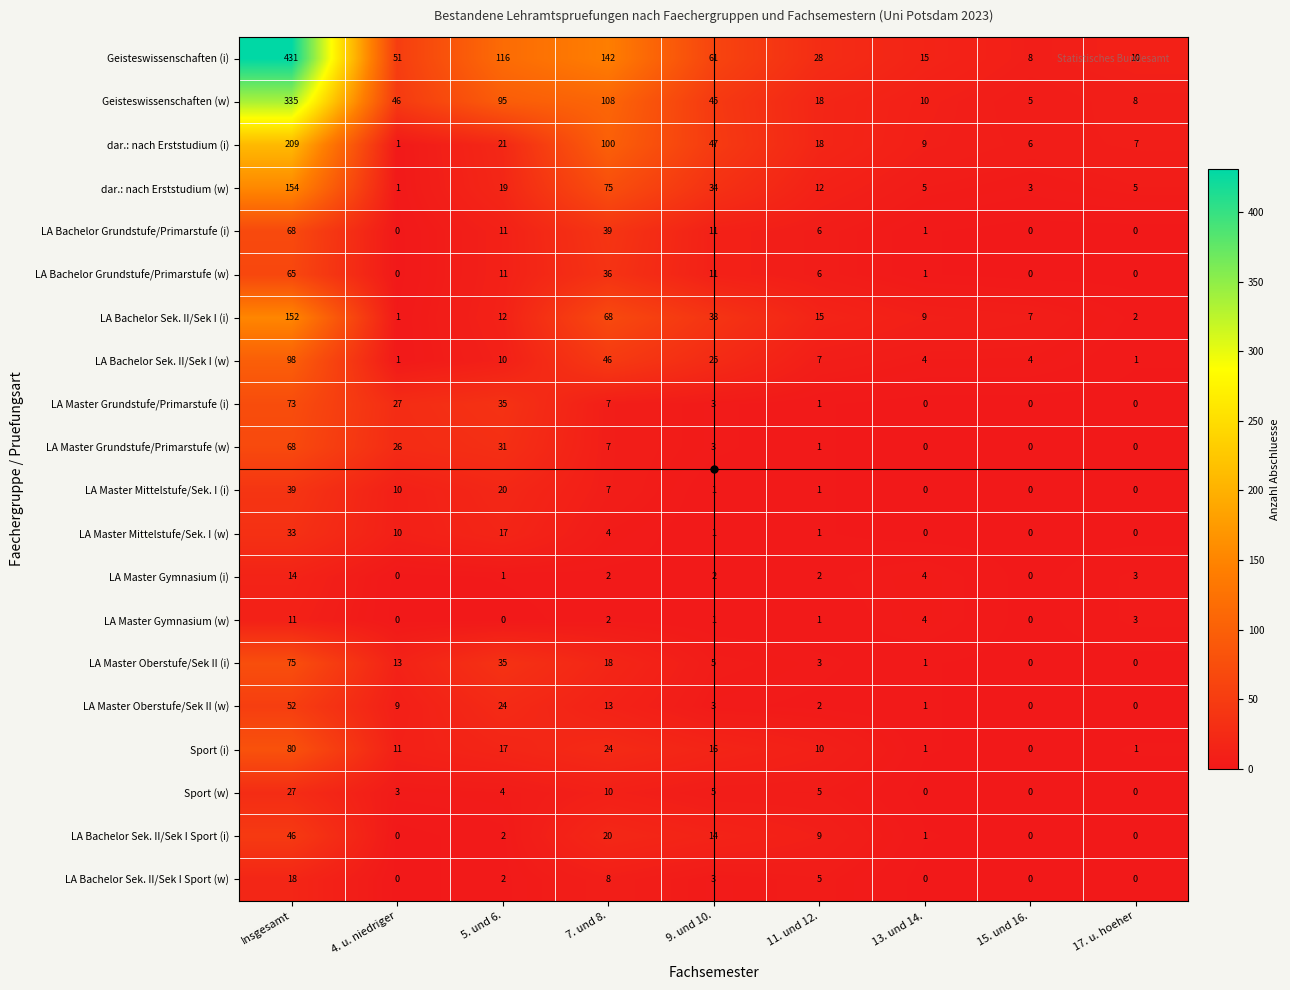

Where does the LA Bachelor Grundstufe/Primarstufe (i) series first go above 6?

Insgesamt